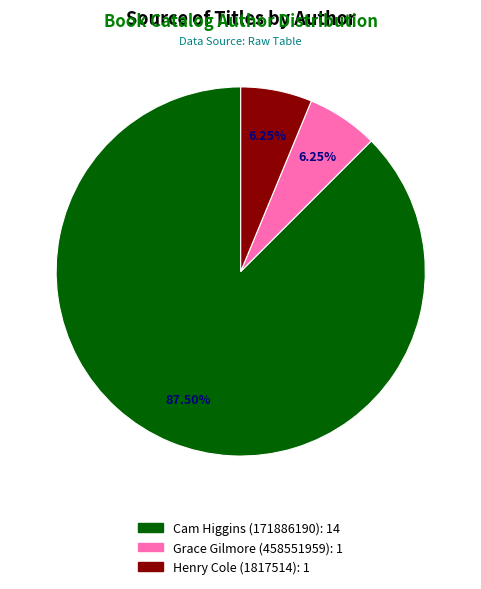

What is the ratio of the value at Grace Gilmore to the value at Henry Cole?

1.0